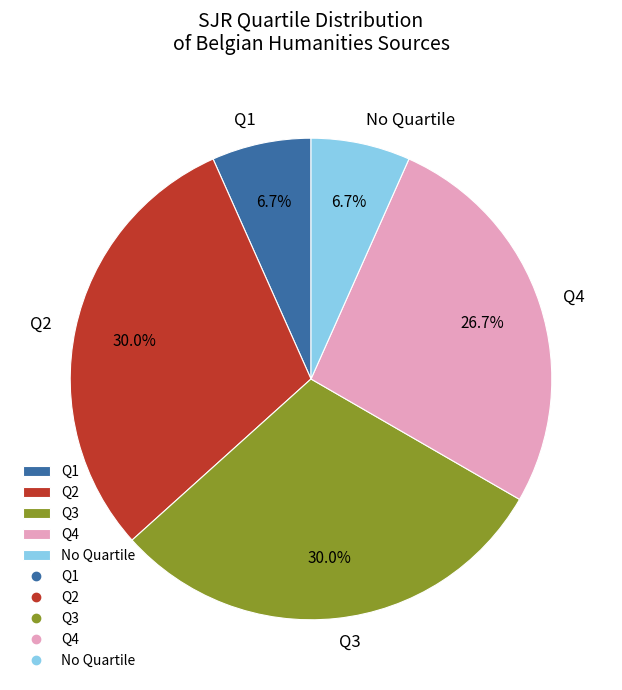

Combined, do Q4 and Q3 account for over 50%?

Yes